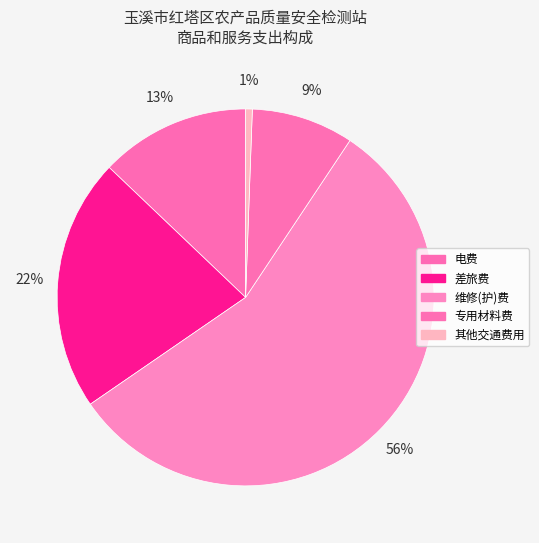

Rank the categories by value from highest to lowest.

维修(护)费, 差旅费, 电费, 专用材料费, 其他交通费用